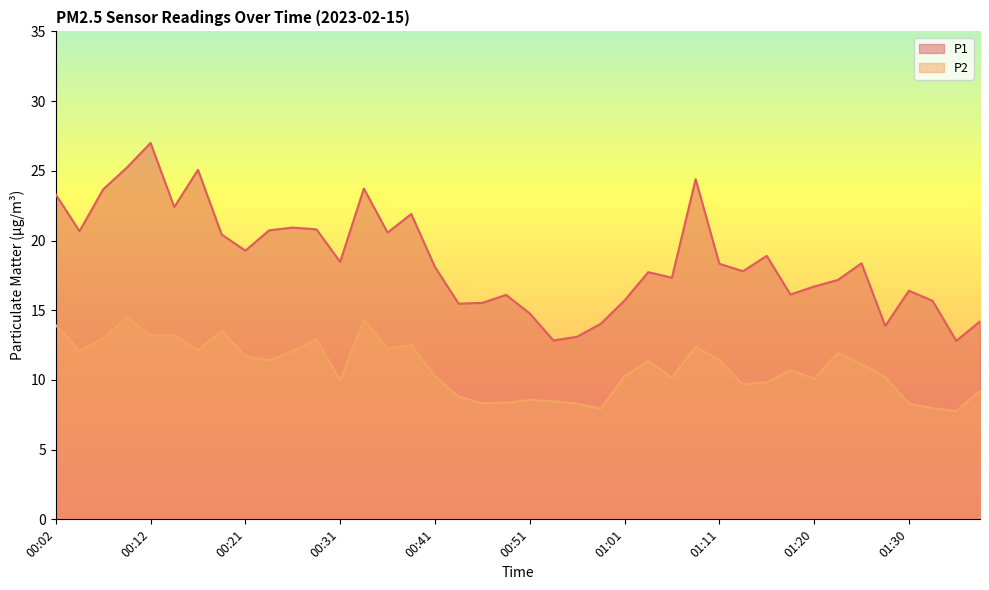

Rank the series by their maximum value, from highest to lowest.

P1, P2